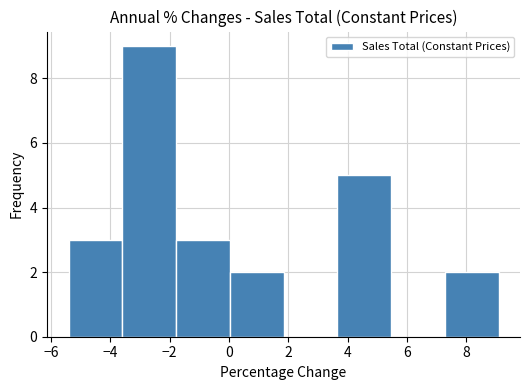

Reading left to right, transcribe this chart: for each bar, give the range it covers on the x-axis and its height. Neither the bar edges nor the heights are printed on the chart, so give them approximately, as read against the axes.

-5.4 to -3.6: 3
-3.6 to -1.8: 9
-1.8 to 0.0: 3
0.0 to 1.8: 2
1.8 to 3.6: 0
3.6 to 5.4: 5
5.4 to 7.2: 0
7.2 to 9.0: 2